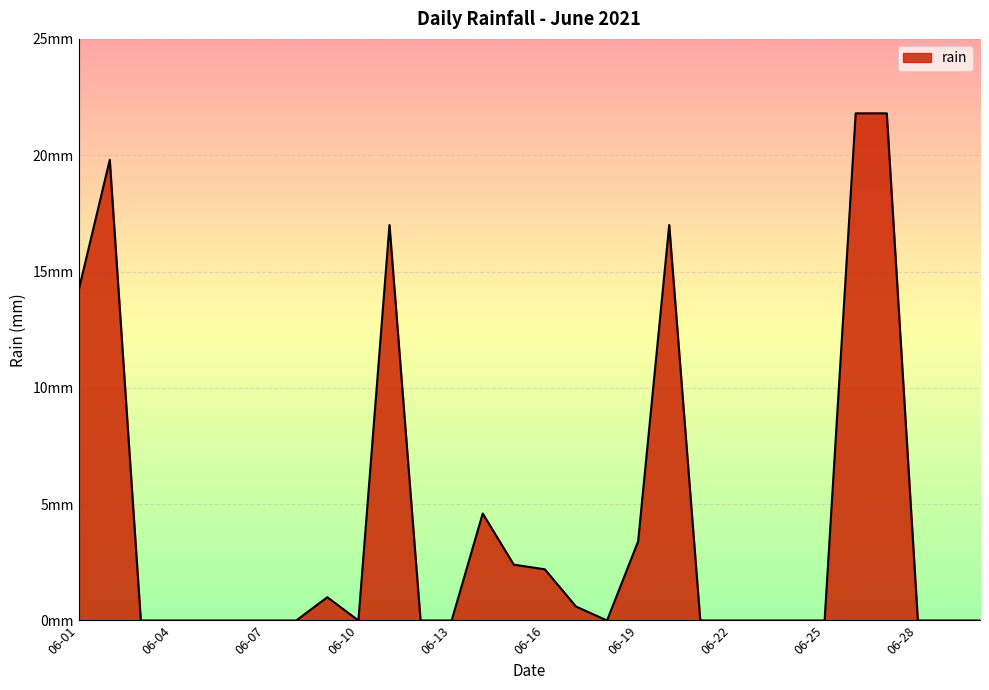

Is this an area chart (filled region under the line)?

Yes